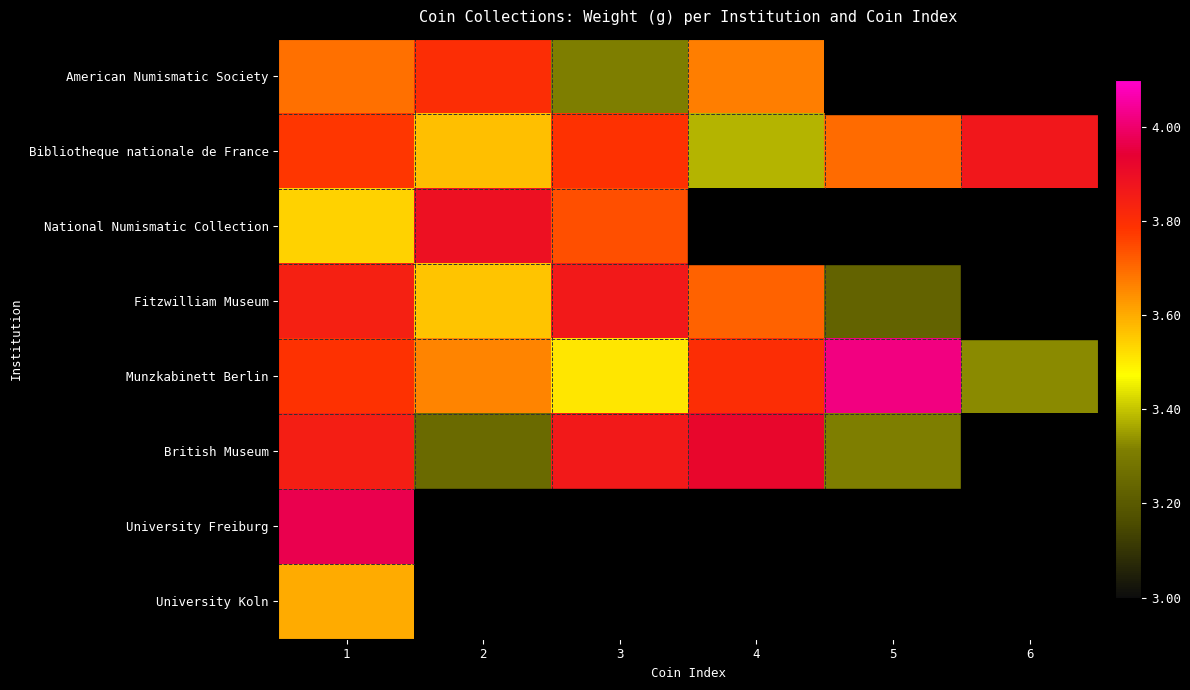

What is the difference between the maximum and minimum values in the Bibliotheque nationale de France series?

0.5